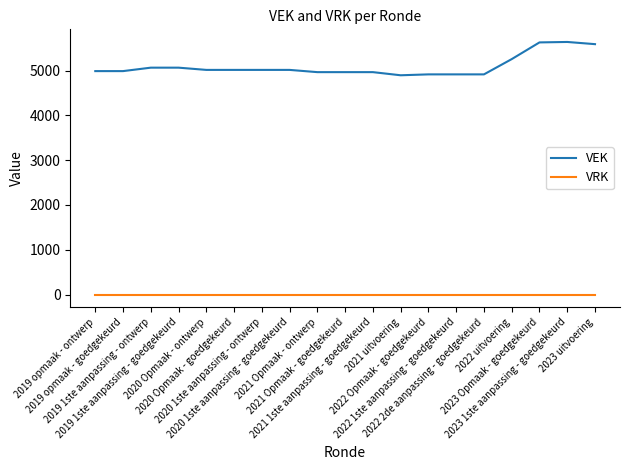

Which series has the widest spread of values?

VEK